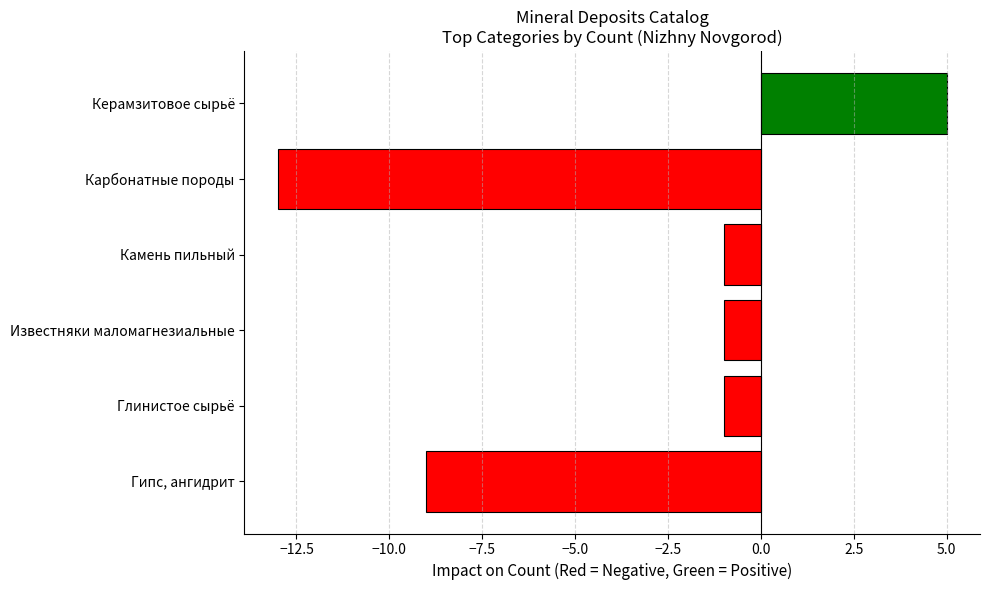

How many categories are shown in the chart?

6